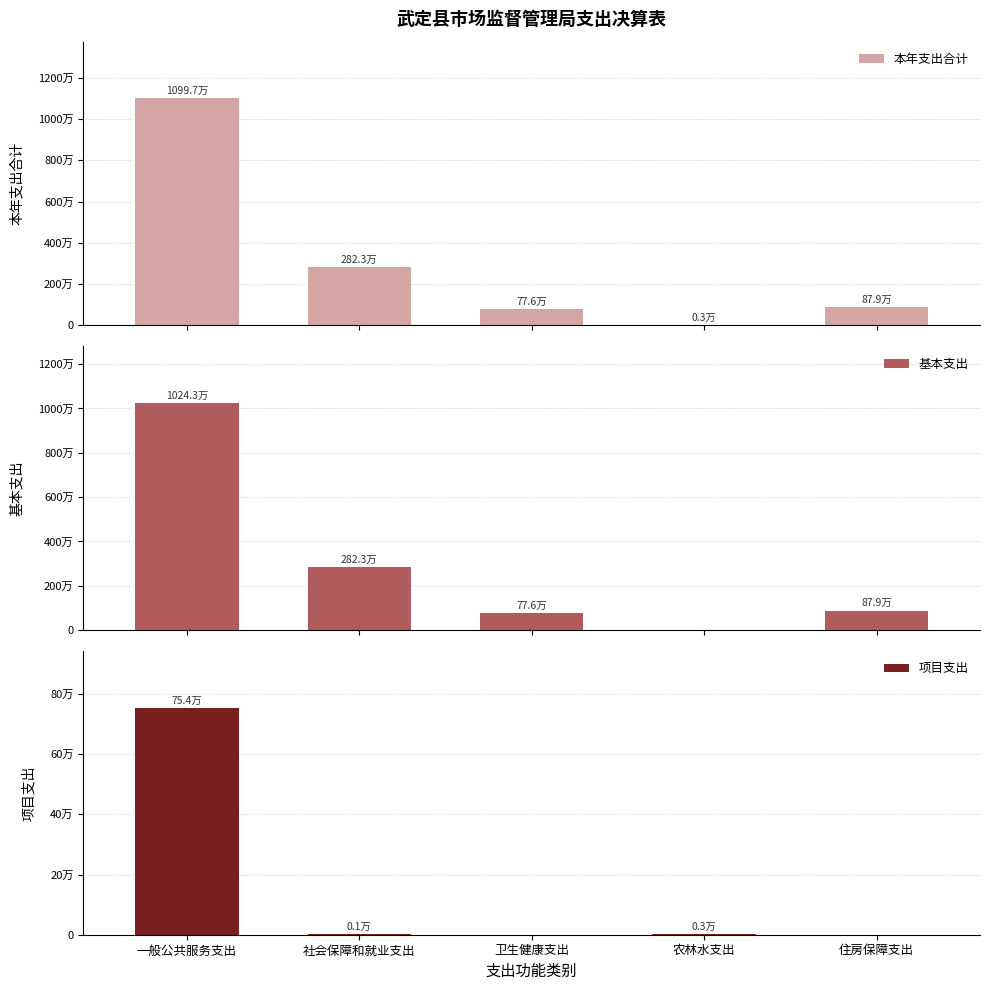

What is the value of the 本年支出合计 bar at the 1st from the left?

10997482.9